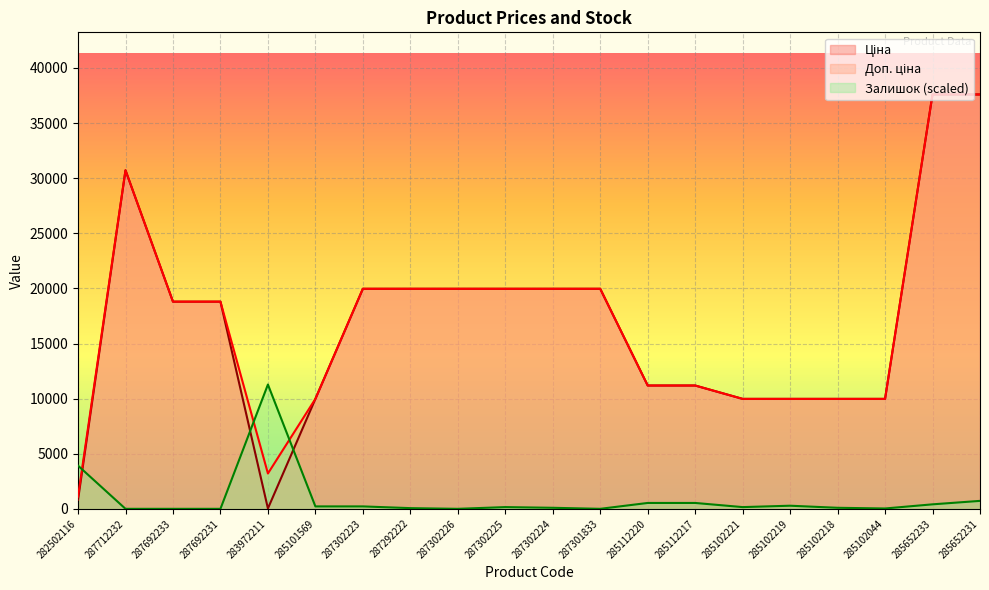

Between 285102221 and 287302226, which is larger?

287302226